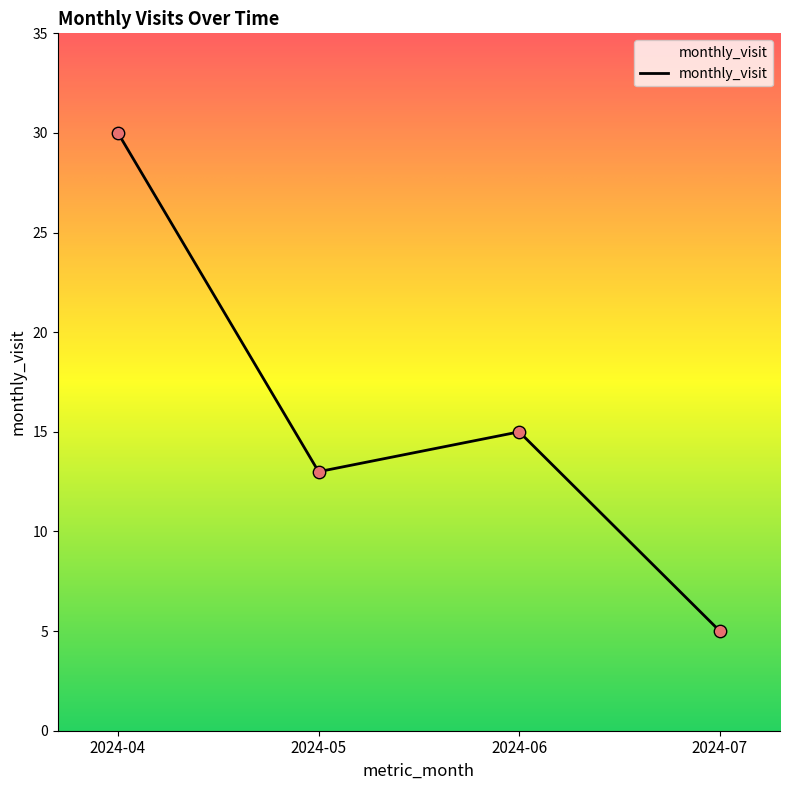

What is the ratio of the value at 2024-06 to the value at 2024-07?

3.0